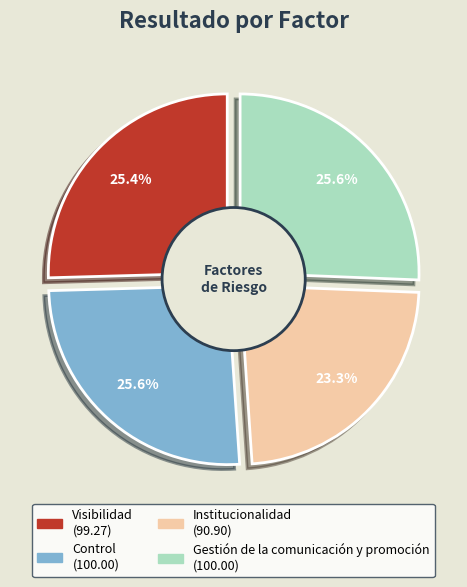

Is there a majority slice in this chart?

No